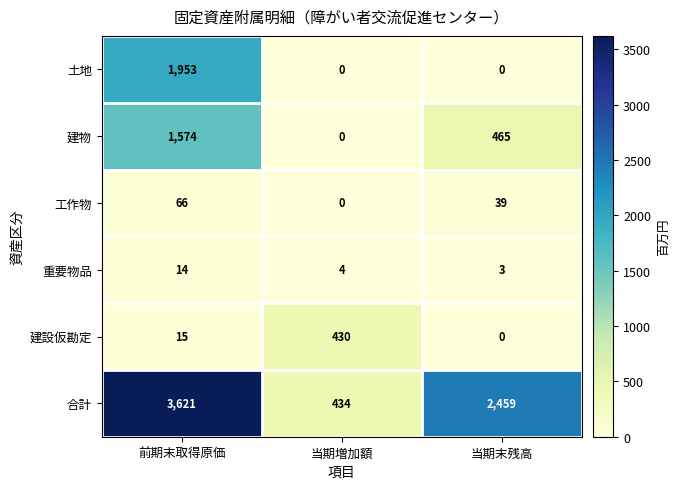

True or false: 建設仮勘定 has a value of 4 at 前期末取得原価.

False